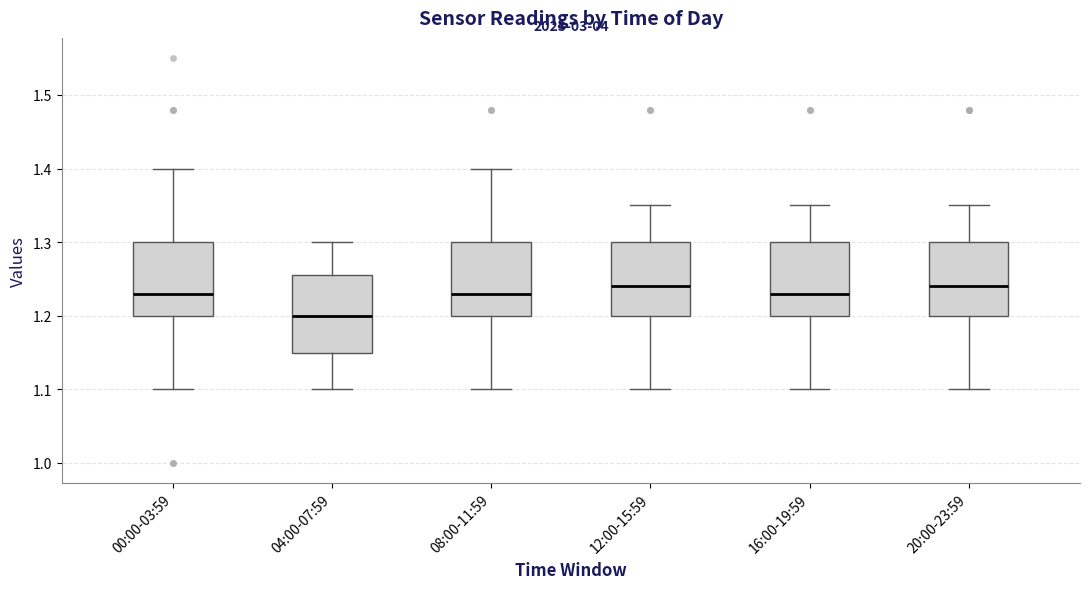

Reading left to right, transcribe this box plot: for each box, give where its median line is, the range the box spans, and where its two whiskers end, as read against the y-axis. The values are not printed on the chart, so give them approximately, as read against the axis.

00:00-03:59: median 1.23, box 1.20 to 1.30, whiskers 1.10 to 1.40
04:00-07:59: median 1.20, box 1.15 to 1.26, whiskers 1.10 to 1.30
08:00-11:59: median 1.23, box 1.20 to 1.30, whiskers 1.10 to 1.40
12:00-15:59: median 1.24, box 1.20 to 1.30, whiskers 1.10 to 1.35
16:00-19:59: median 1.23, box 1.20 to 1.30, whiskers 1.10 to 1.35
20:00-23:59: median 1.24, box 1.20 to 1.30, whiskers 1.10 to 1.35